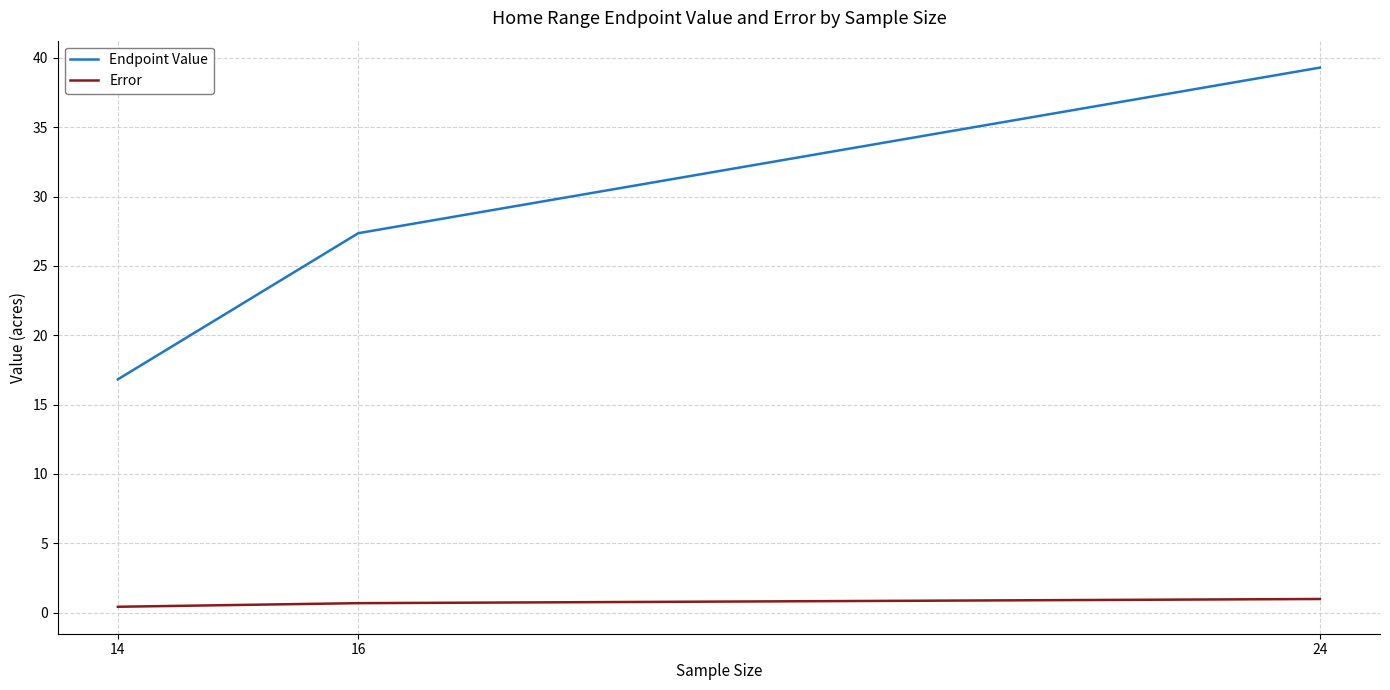

Between 14 and 16, which series saw the biggest shift?

Endpoint Value